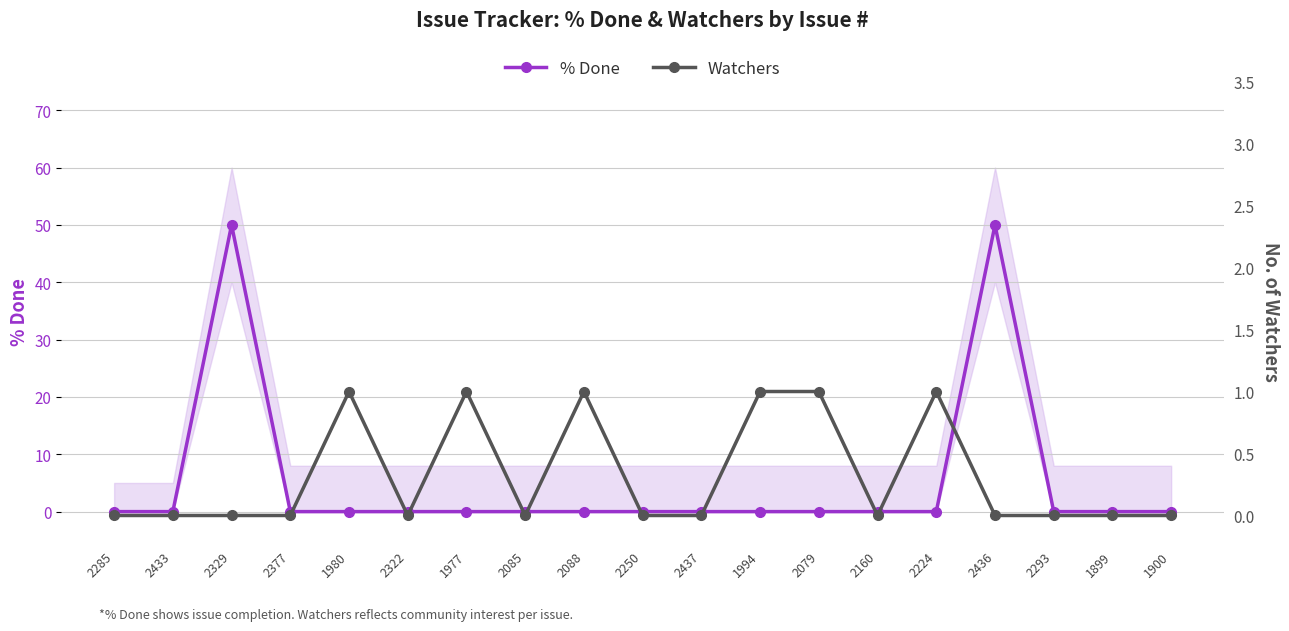

How many data points does each series have?

19